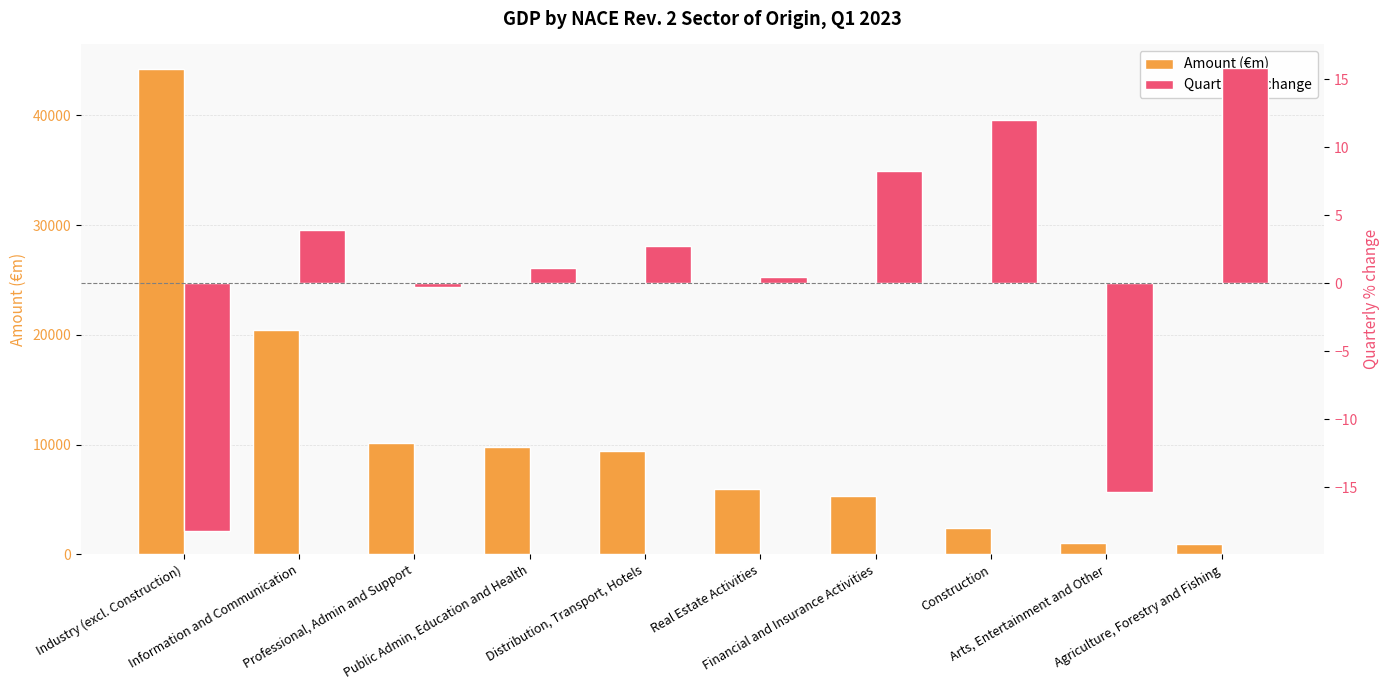

Does the chart contain any negative values?

Yes